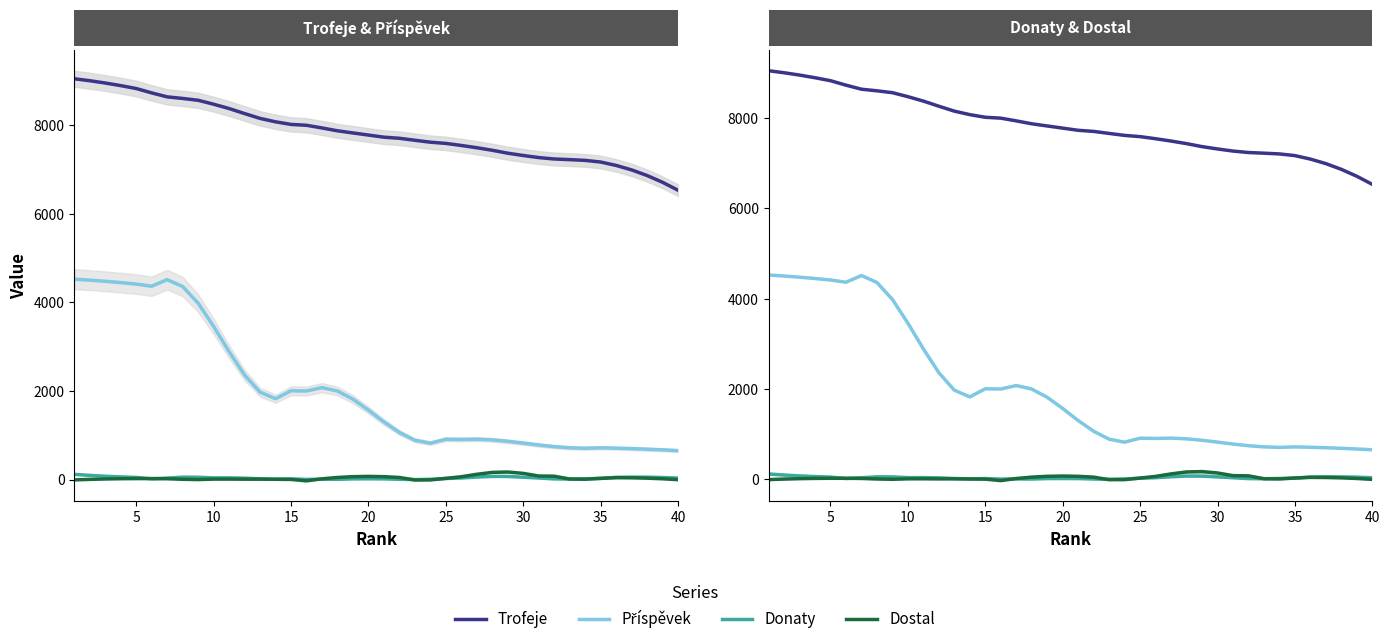

What is the sum of all Příspěvek values?

79984.5